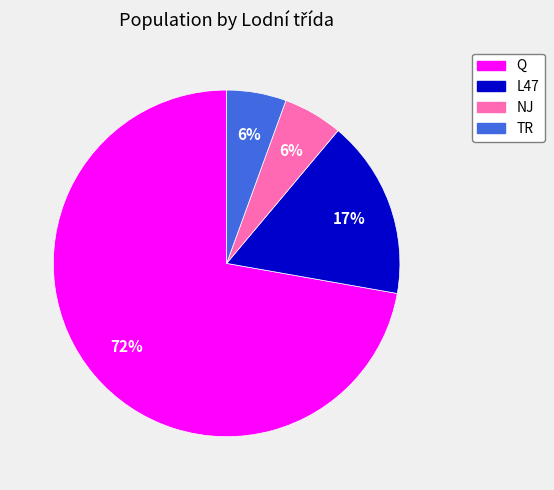

To the nearest percent, what is the average slice percentage?

25%